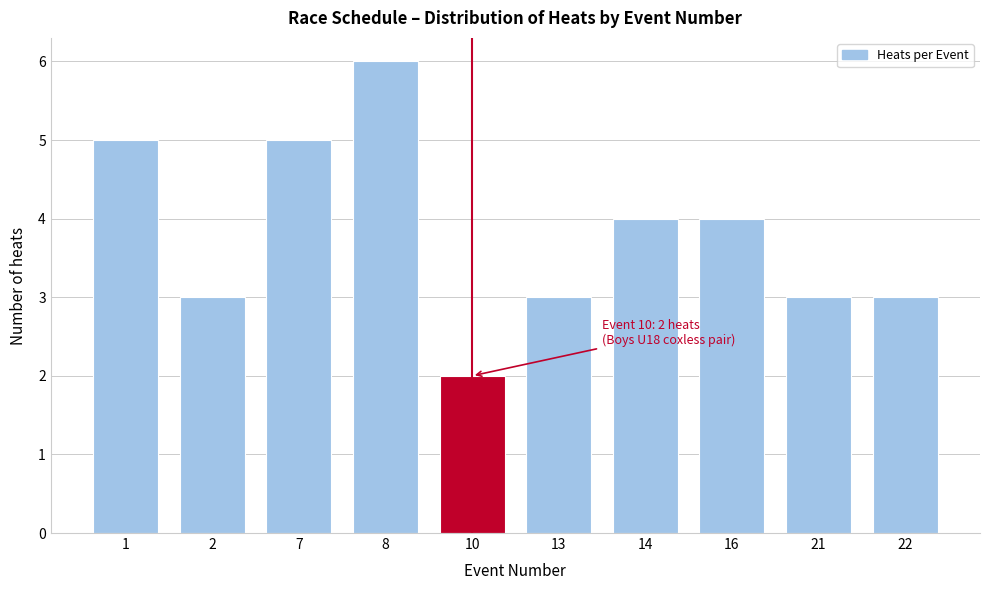

Reading right to left, transcribe all the data shown in this chart.

22=3	21=3	16=4	14=4	13=3	10=2	8=6	7=5	2=3	1=5